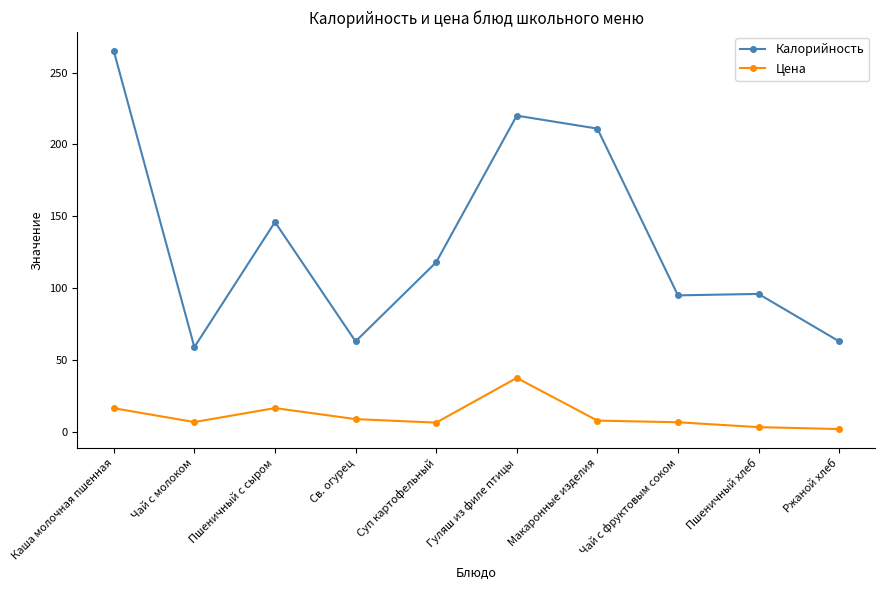

What is the spread (max minus min) of values at Ржаной хлеб?

61.0